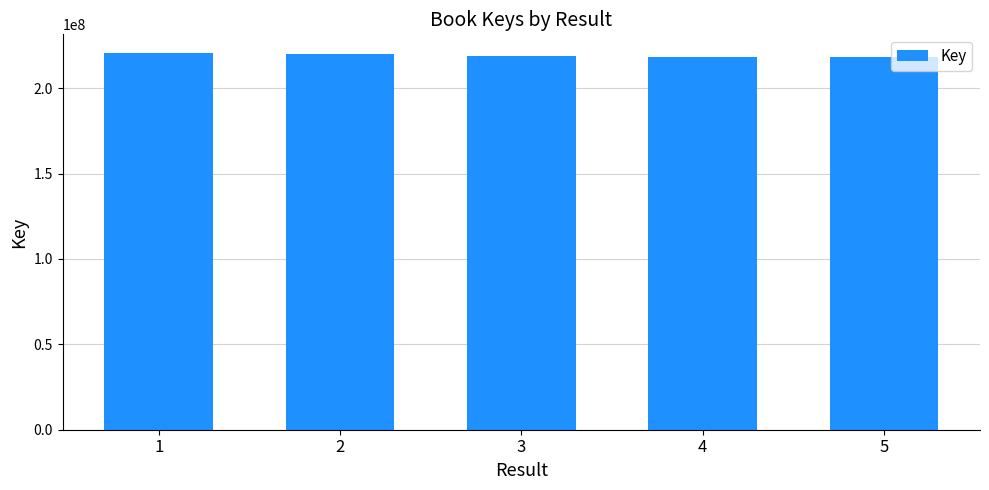

What is the minimum value shown in the chart?

218097416